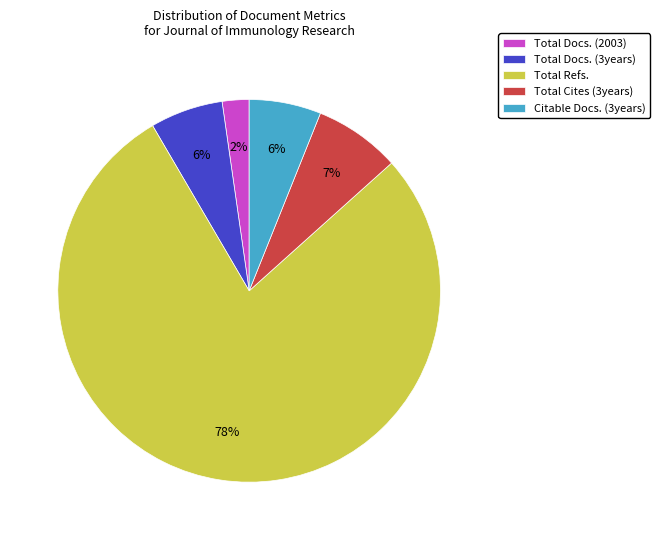

Which category accounts for the majority?

Total Refs.